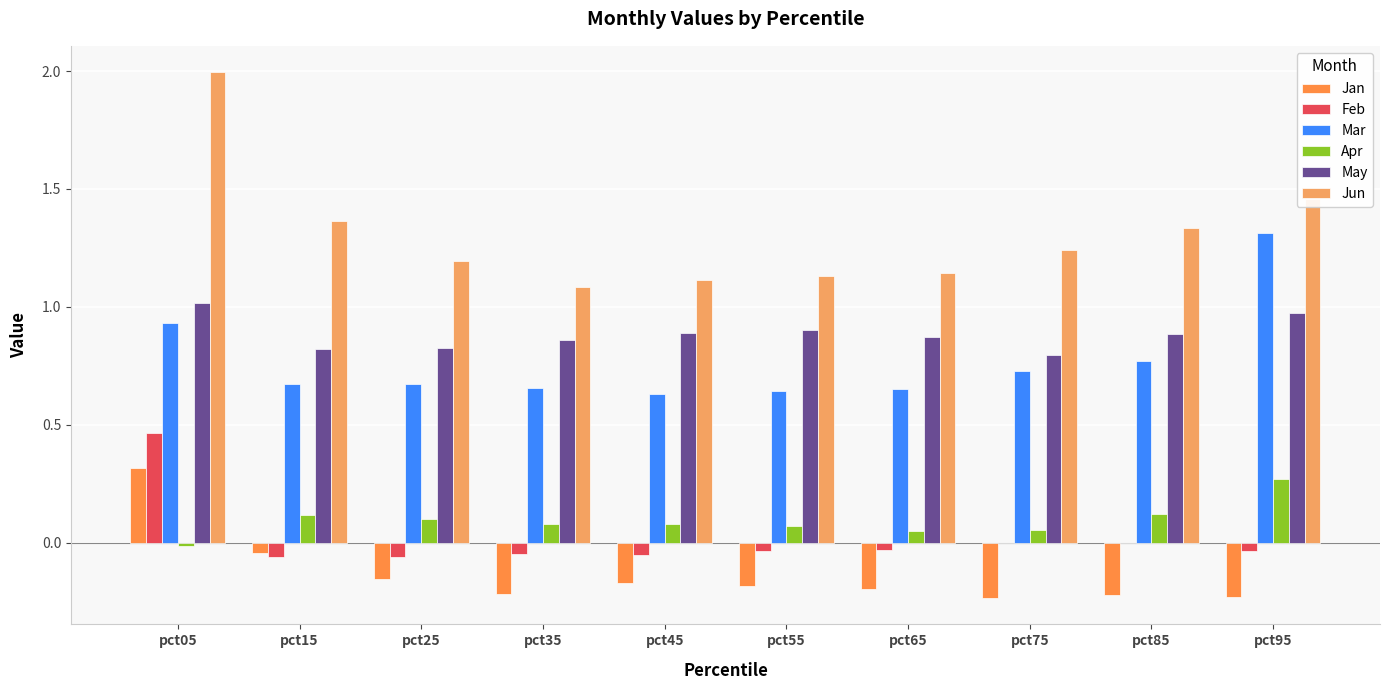

Which series has the largest range (max minus min)?

Jun